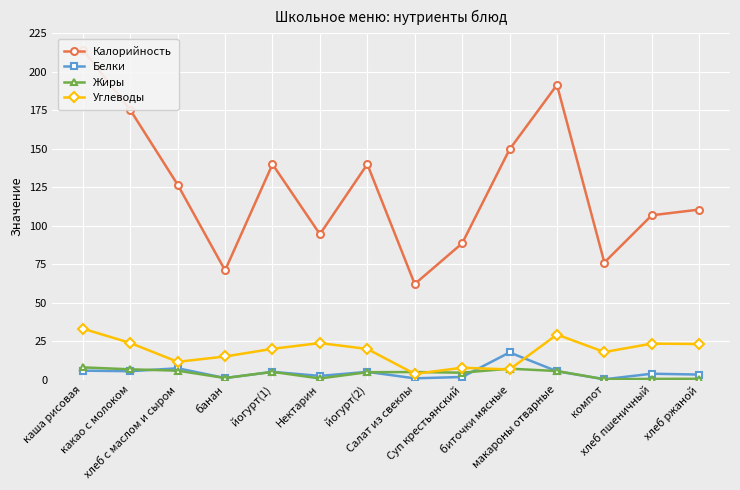

What is the value of the Калорийность point at the 13th from the left?

106.8